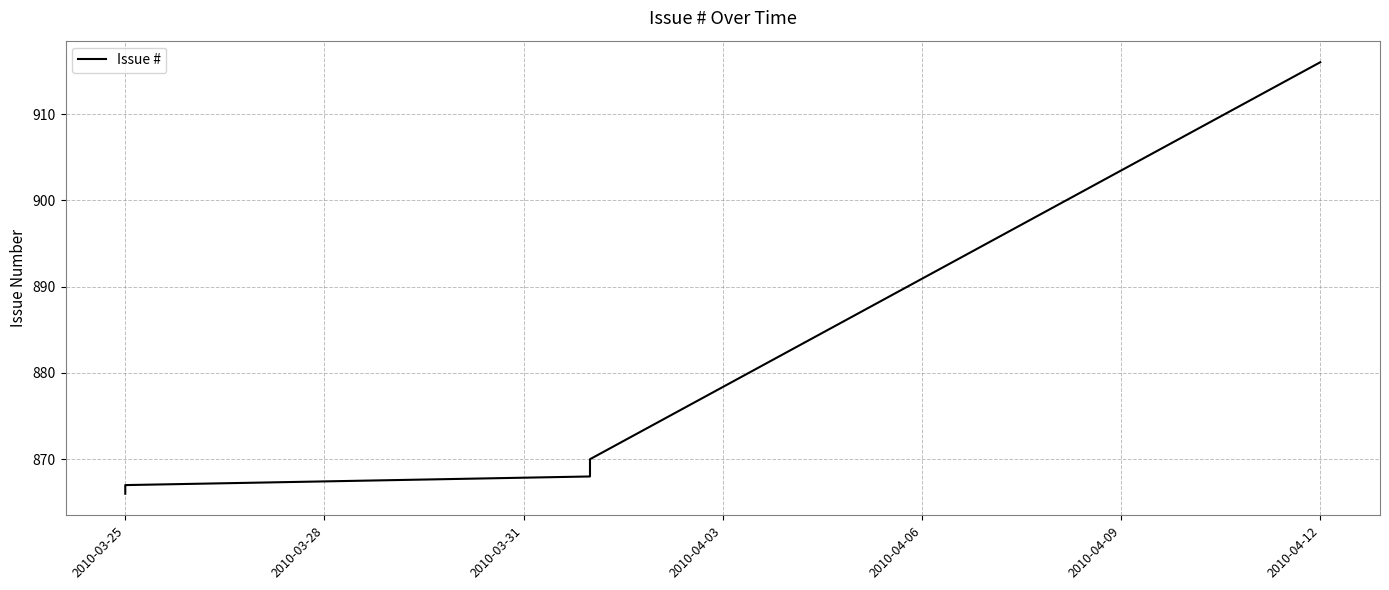

Between 2010-04-03 and 2010-03-31, which is larger?

2010-04-03